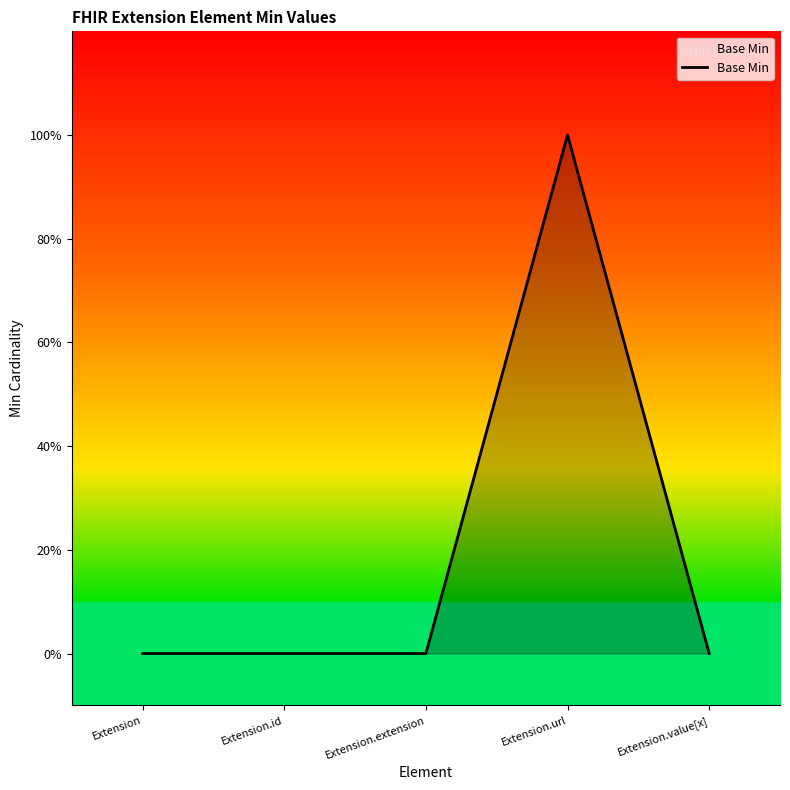

Rank the categories by value from highest to lowest.

Extension.url, Extension, Extension.id, Extension.extension, Extension.value[x]